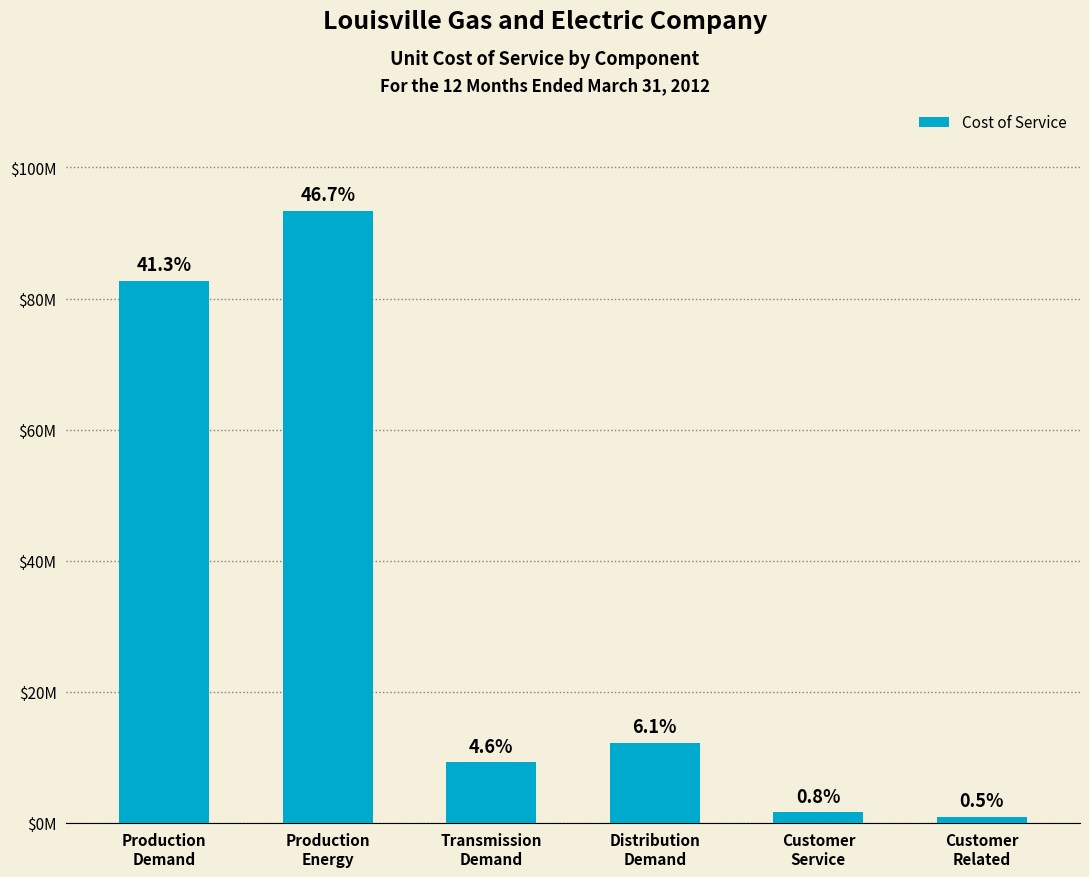

What is the label of the 2nd bar from the left?

Production
Energy